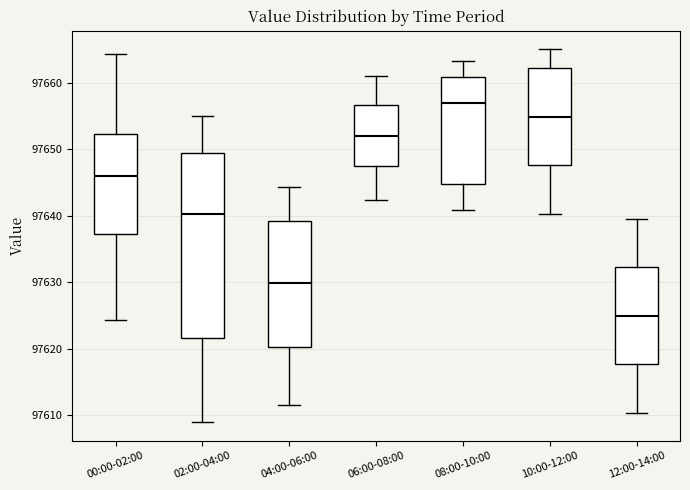

Where is the upper edge of the box for 10:00-12:00 on the y-axis? The values are not printed on the chart, so give them approximately, as read against the axis.

97662